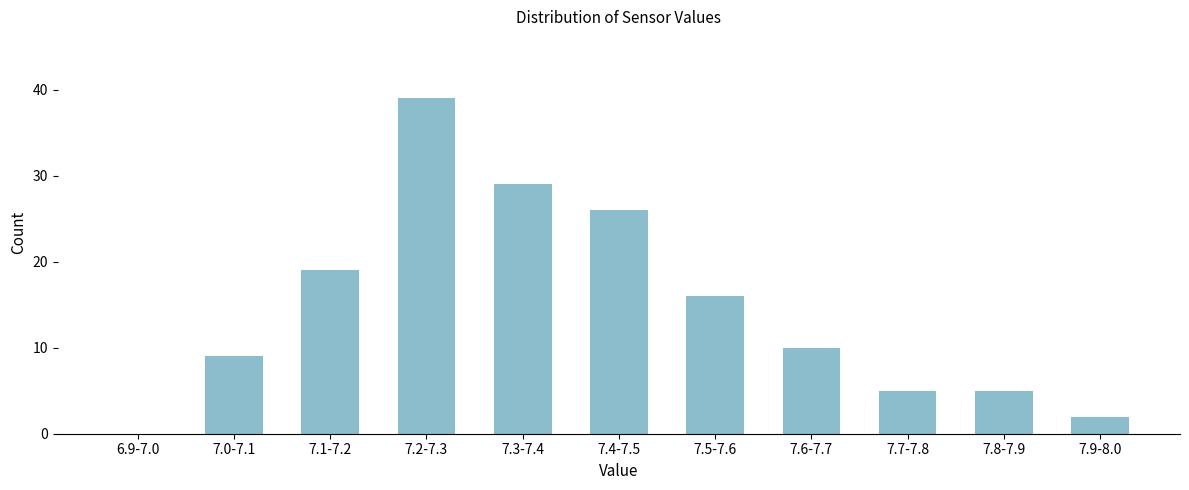

Reading left to right, transcribe all the data shown in this chart.

6.9-7.0=0	7.0-7.1=9	7.1-7.2=19	7.2-7.3=39	7.3-7.4=29	7.4-7.5=26	7.5-7.6=16	7.6-7.7=10	7.7-7.8=5	7.8-7.9=5	7.9-8.0=2